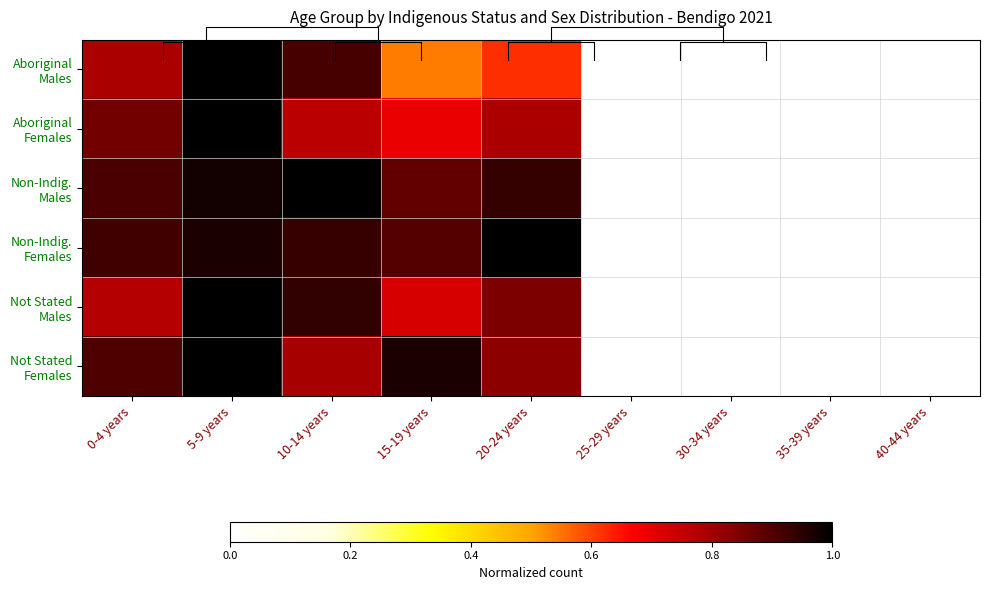

At which category does the chart reach its minimum across all series?

25-29 years